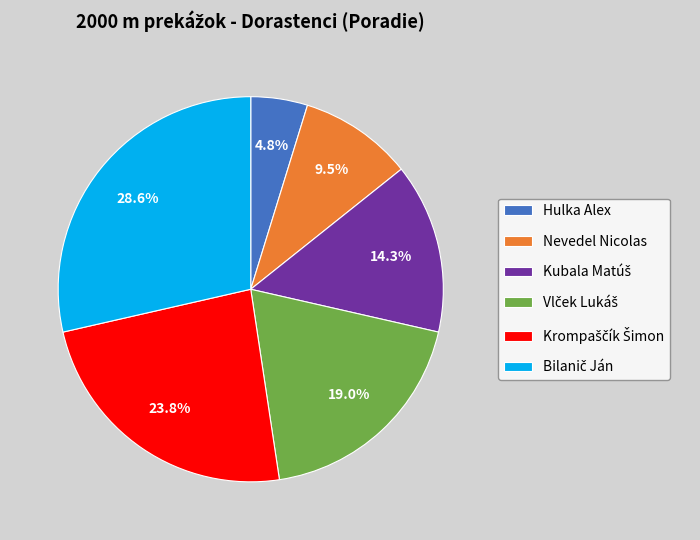

What is the smallest slice in the pie chart?

Hulka Alex